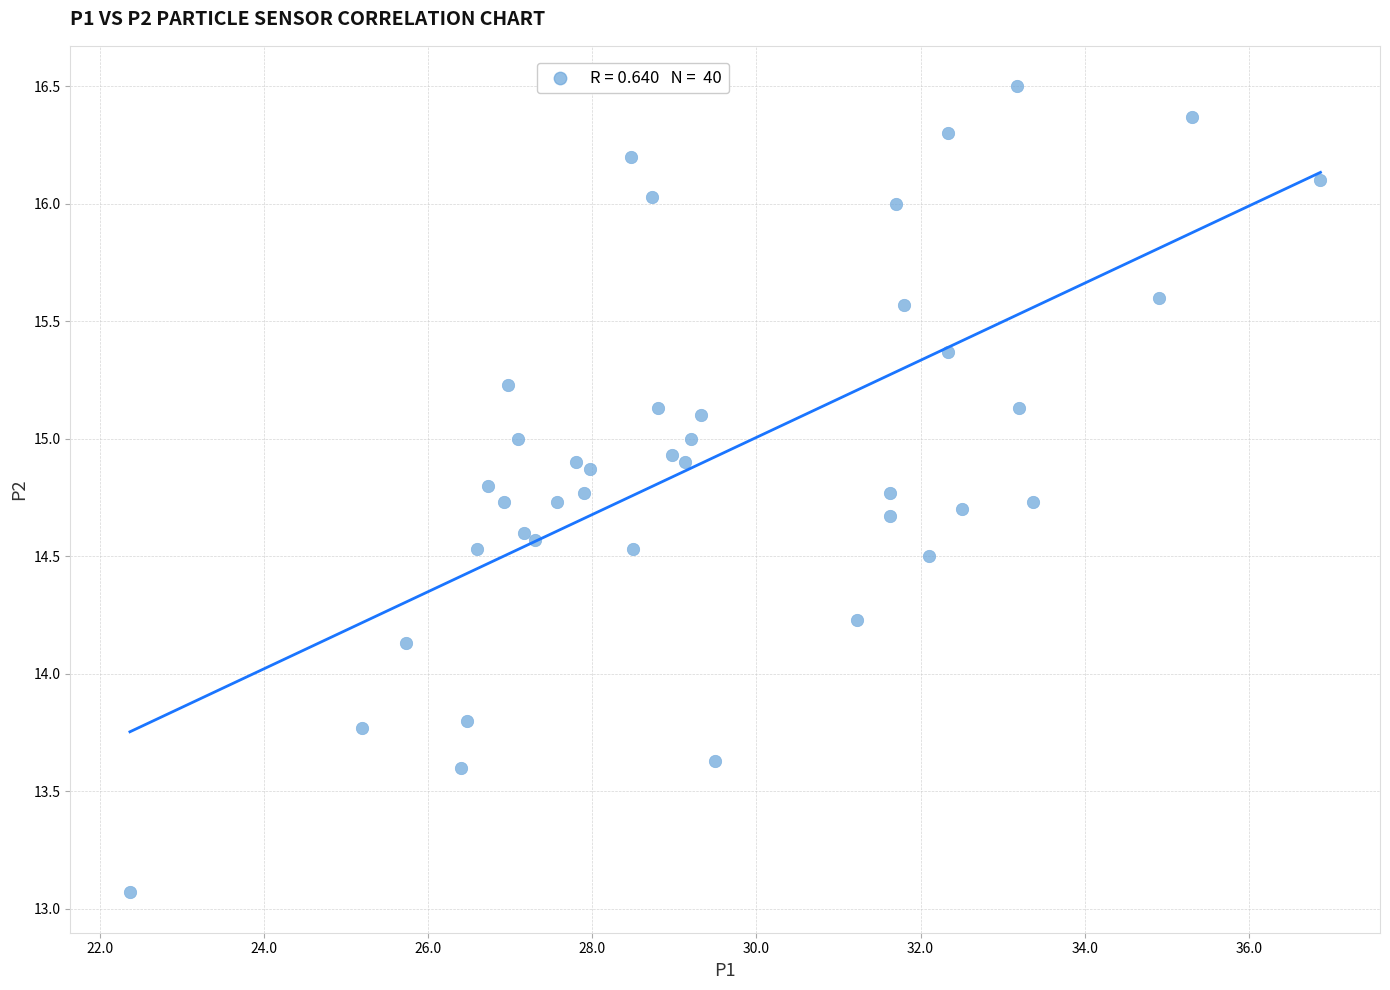

What Y value in the scatter plot is closest to 14?

14.1